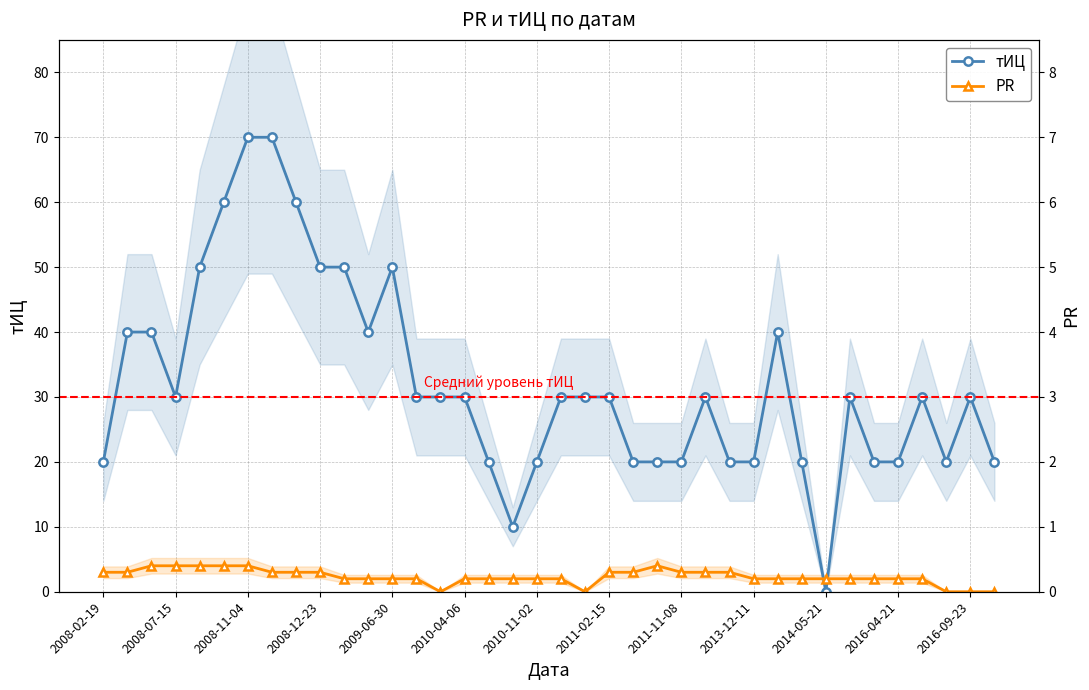

How many values in the PR series exceed 2?

16